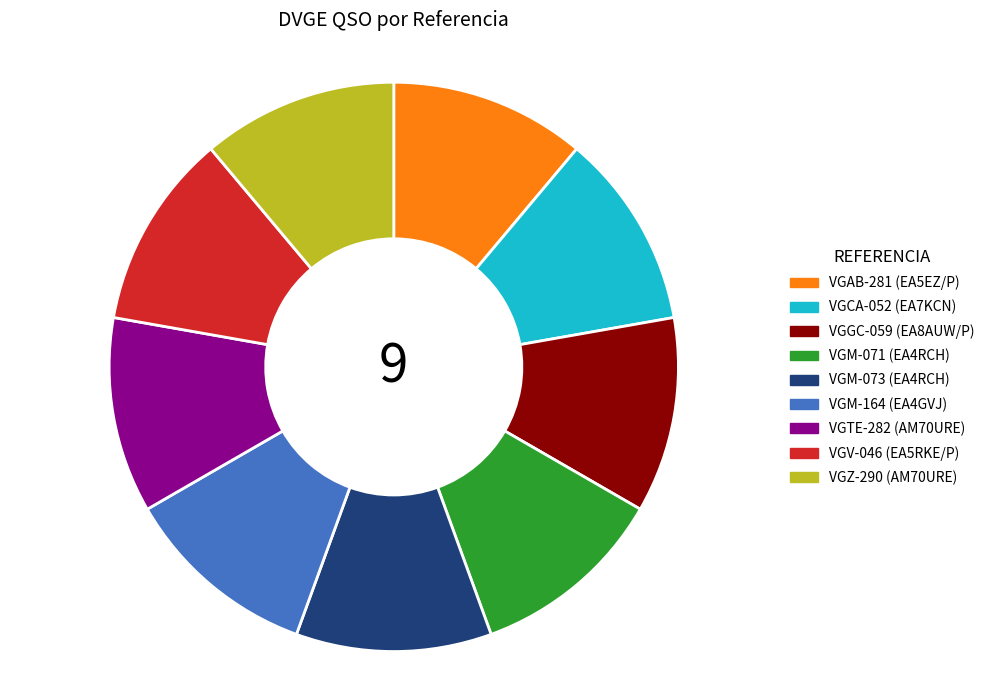

The VGM-164 slice represents 11% of the pie. True or false?

True